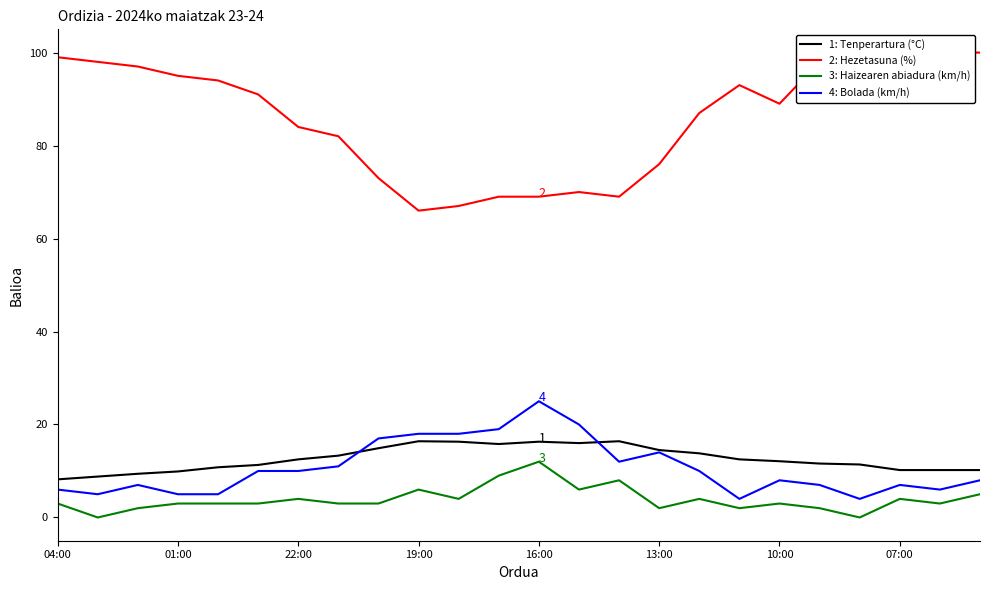

At which label does 3: Haizearen abiadura (km/h) reach its peak?

16:00